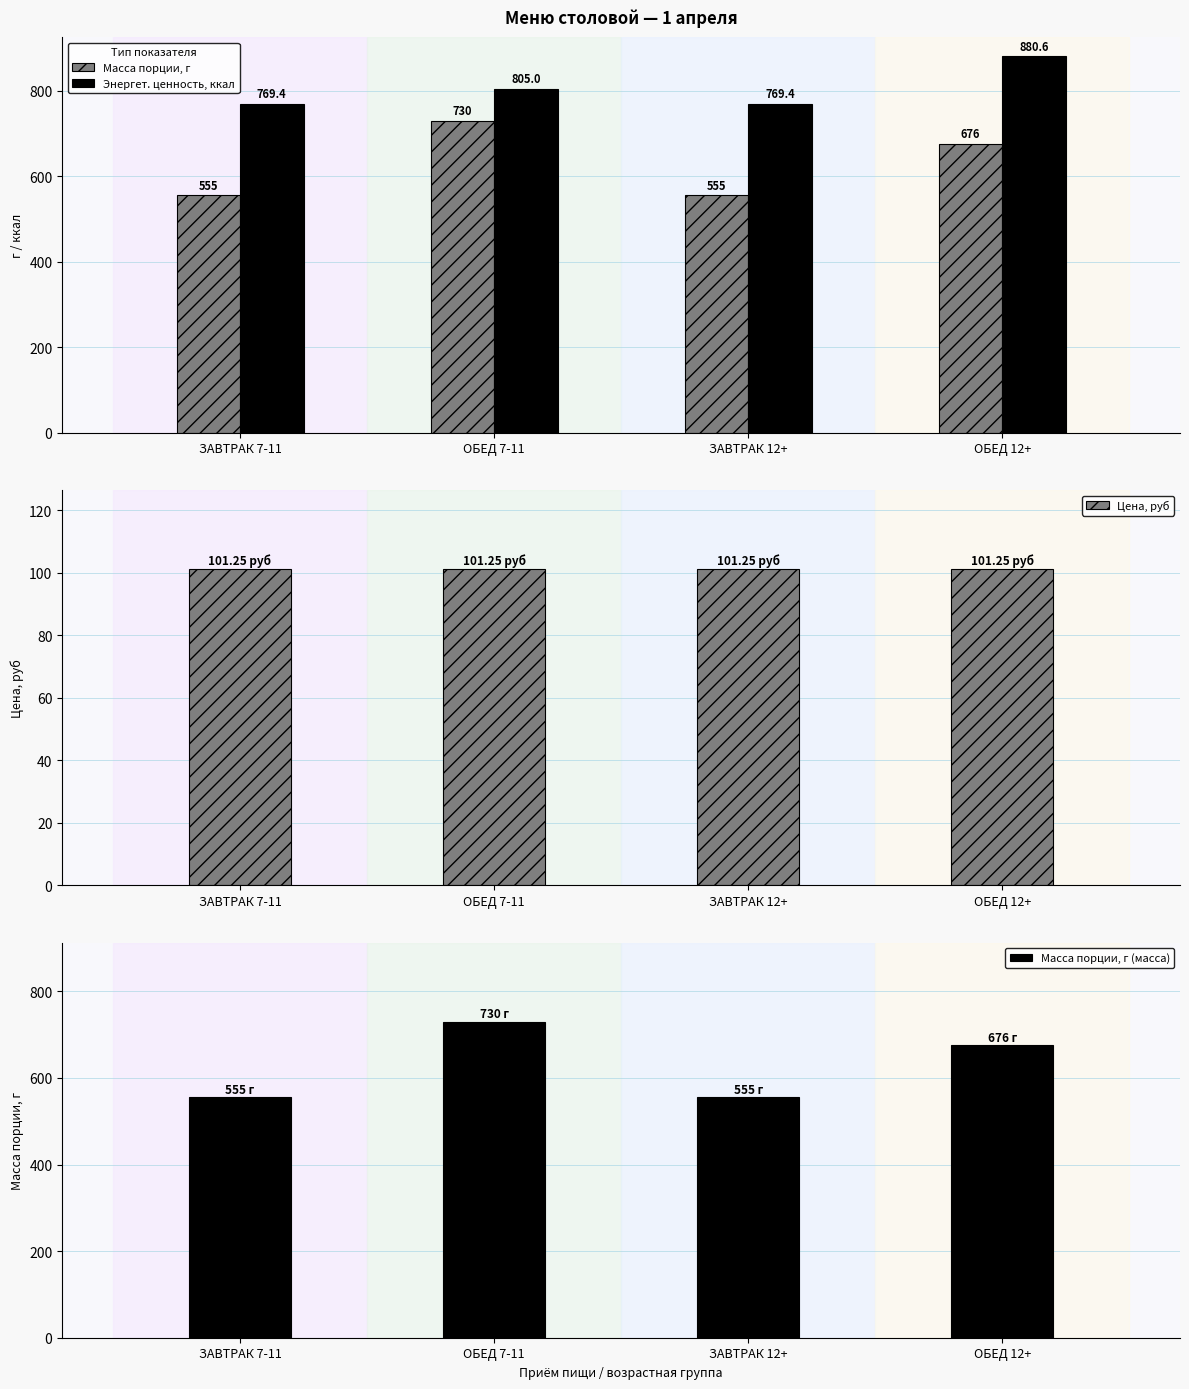

At which label does Масса порции, г (масса) reach its peak?

ОБЕД 7-11